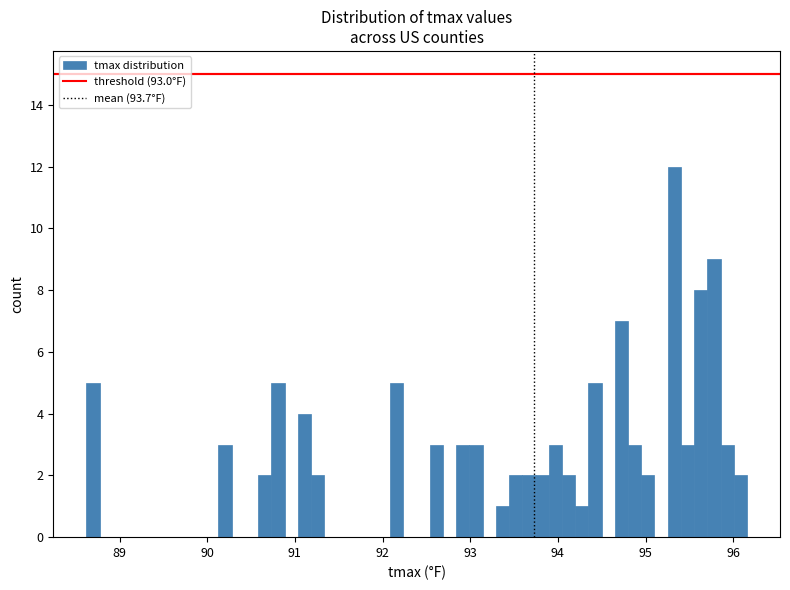

Read against the x-axis, roughly where is the centre of the tallest bar?

95.3